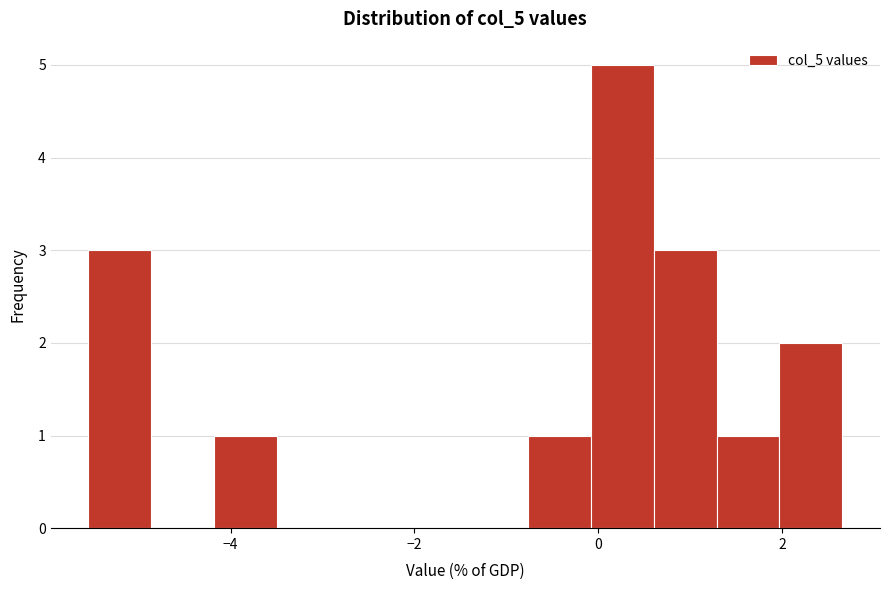

Read against the x-axis, roughly where is the centre of the tallest bar?

0.2